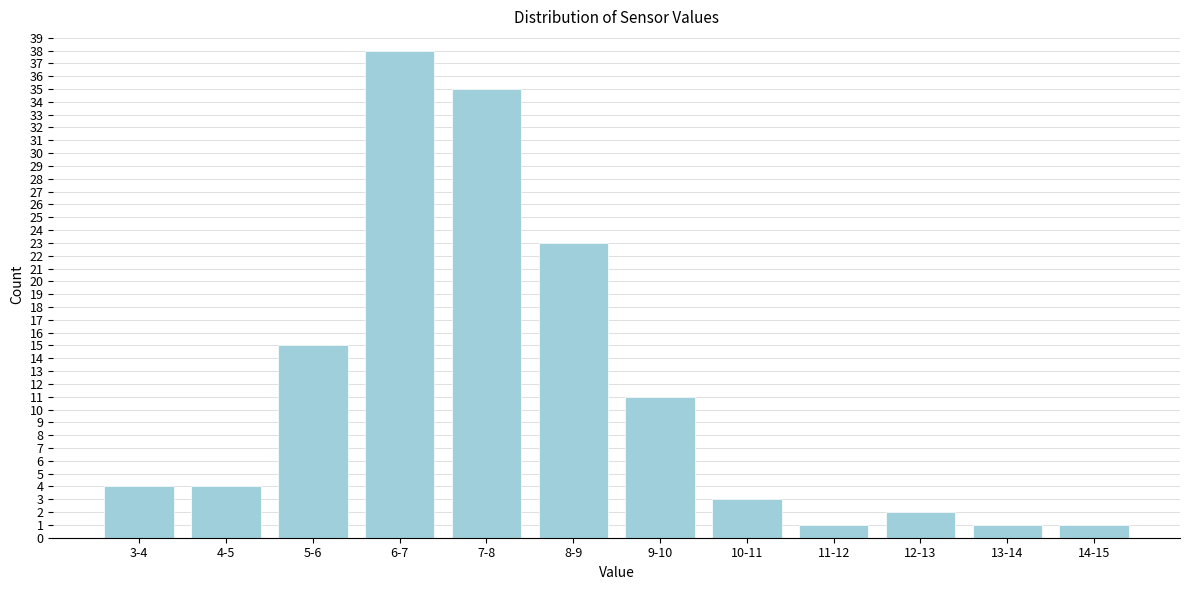

Reading left to right, what are all the values shown in this chart?

3-4=4	4-5=4	5-6=15	6-7=38	7-8=35	8-9=23	9-10=11	10-11=3	11-12=1	12-13=2	13-14=1	14-15=1